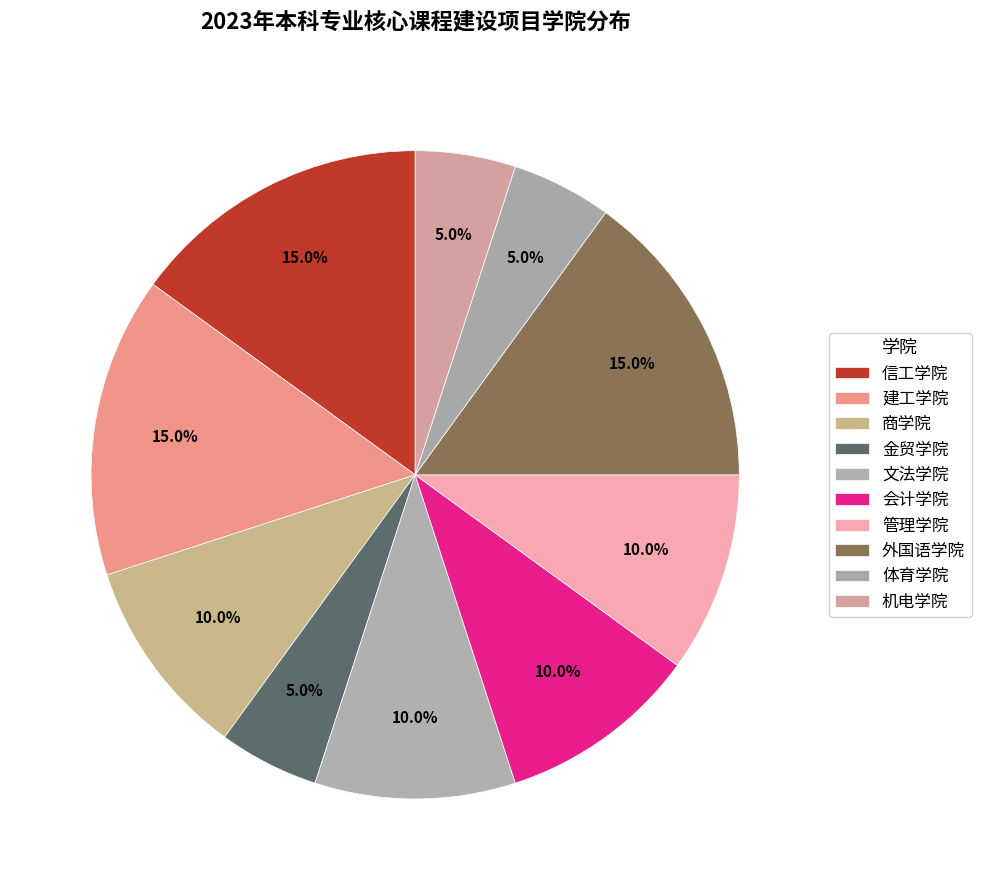

To the nearest percent, what is the combined percentage of 商学院 and 机电学院?

15%